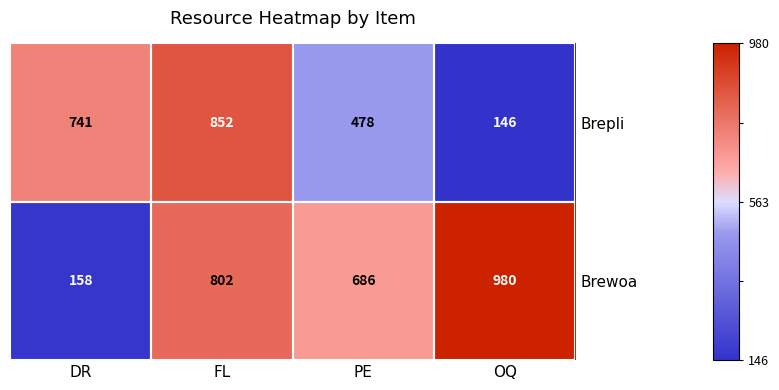

How many distinct data groups are displayed?

2